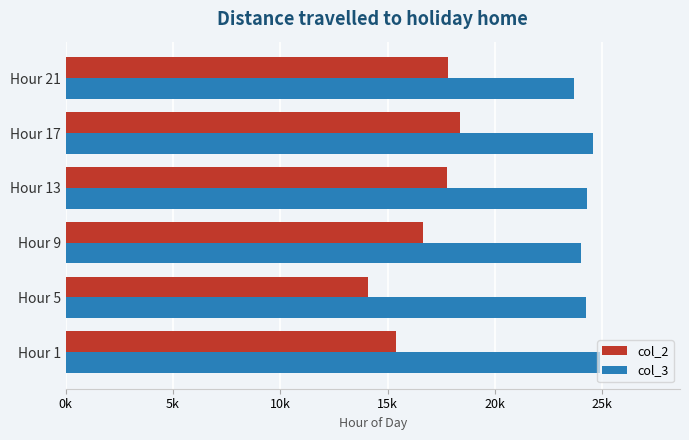

At how many categories does at least one series exceed 18390?

6